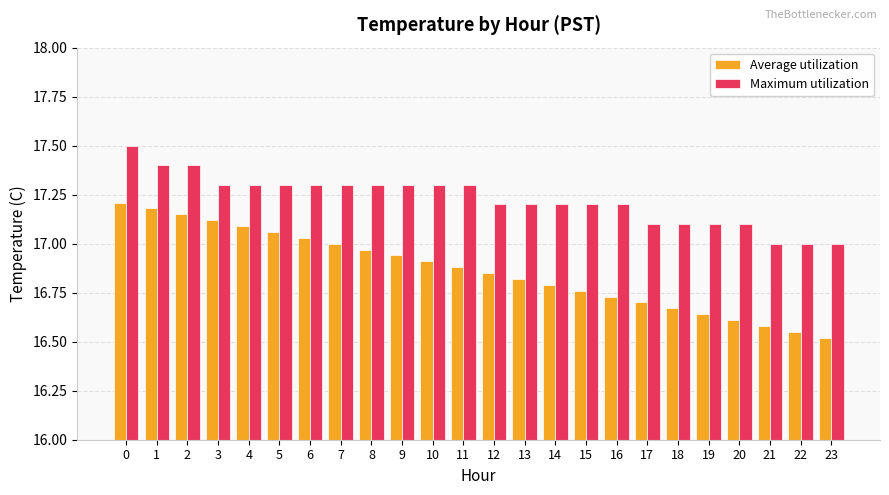

What is the minimum value shown in the chart?

16.5